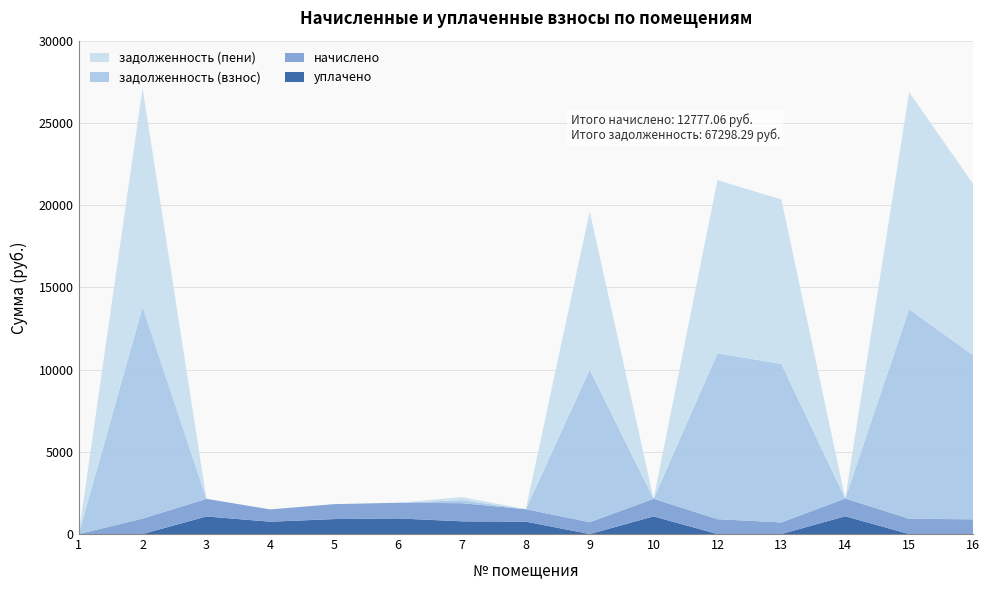

Reading right to left, transcribe all the data shown in this chart.

начислено: 894.0	929.6	1081.1	703.9	902.9	1072.2	718.7	754.4	1104.8	950.4	908.8	748.4	1069.2	938.5	0.0
задолженность (взнос): 9983.0	12735.5	0.0	9643.3	10082.2	0.0	9269.2	0.0	184.1	0.0	0.0	0.0	0.0	12857.2	0.0
задолженность (пени): 10430.0	13200.3	0.0	9995.2	10533.6	0.0	9628.6	0.0	184.1	0.0	0.0	0.0	0.0	13326.4	0.0
уплачено: 0.0	0.0	1081.1	0.0	0.0	1072.2	0.0	754.4	771.4	950.4	908.8	748.4	1069.2	0.0	0.0